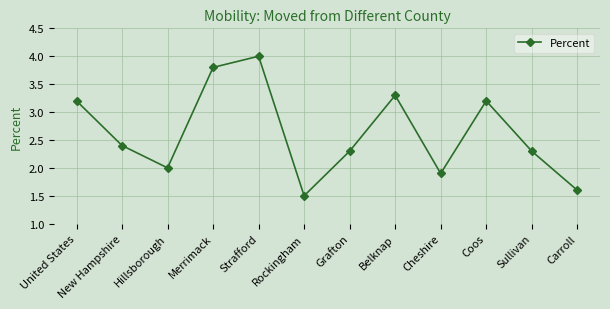

How many points are lower than both their immediate neighbors (excluding endpoints)?

3